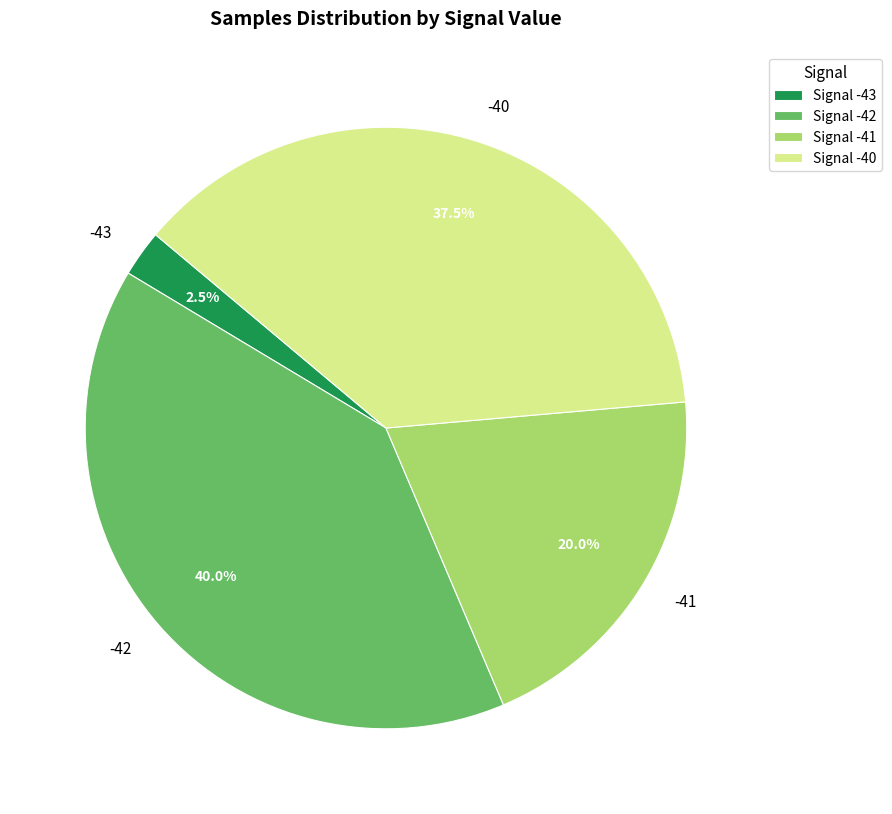

Is there any slice that represents more than half of the pie?

No